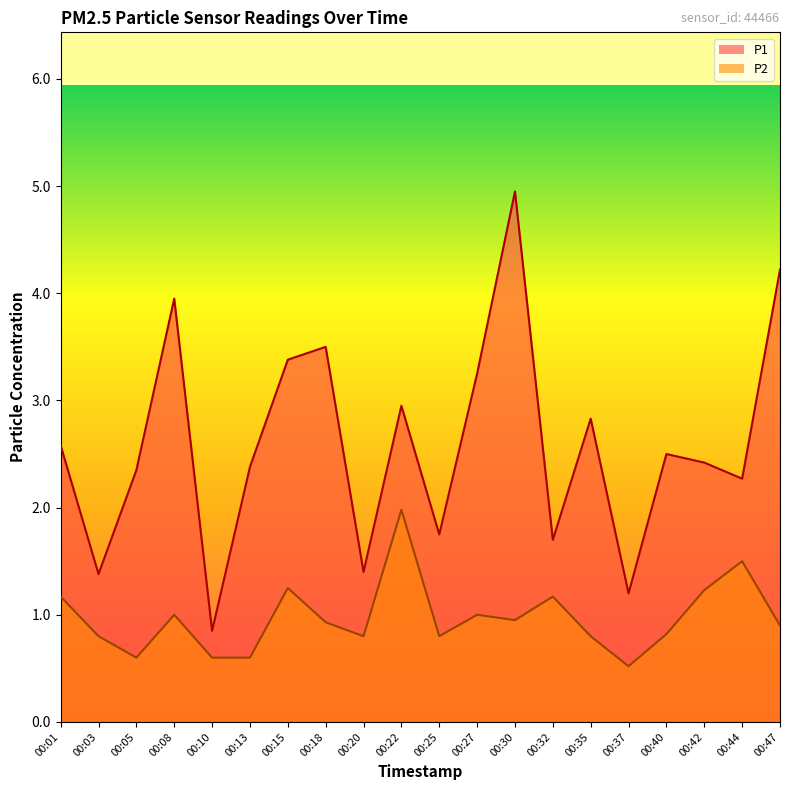

What is the difference between the P1 values at 00:08 and 00:35?

1.1